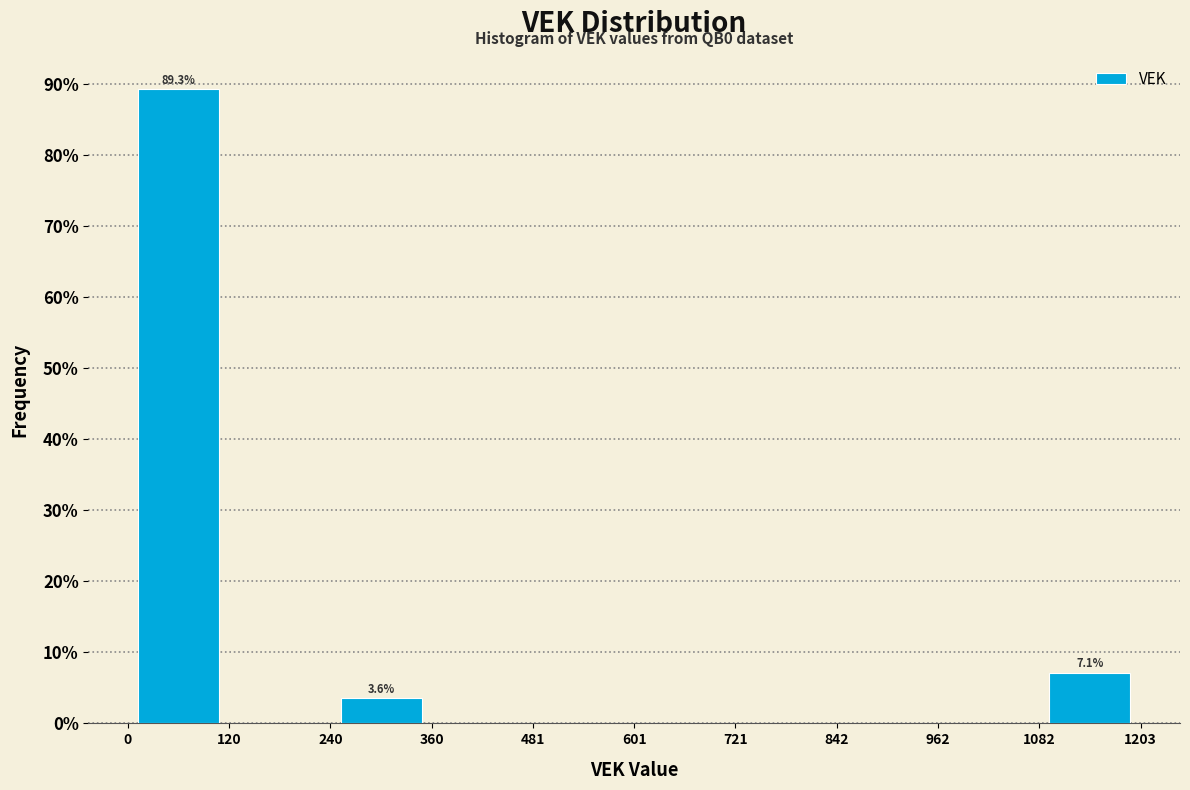

Over which range of the x-axis is the bar tallest?

0 to 120